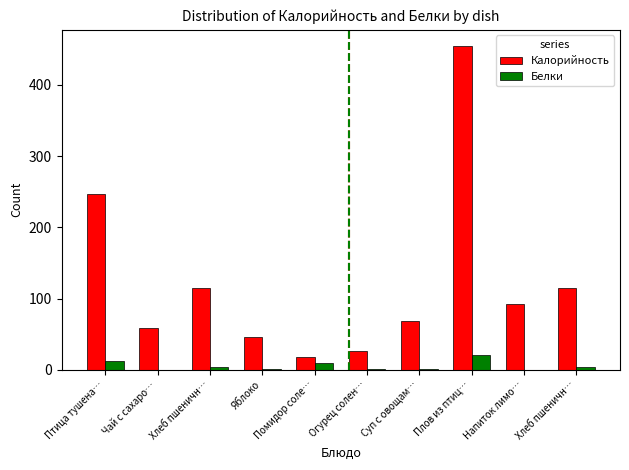

At which category is the sum across all series the highest?

Плов из птиц…